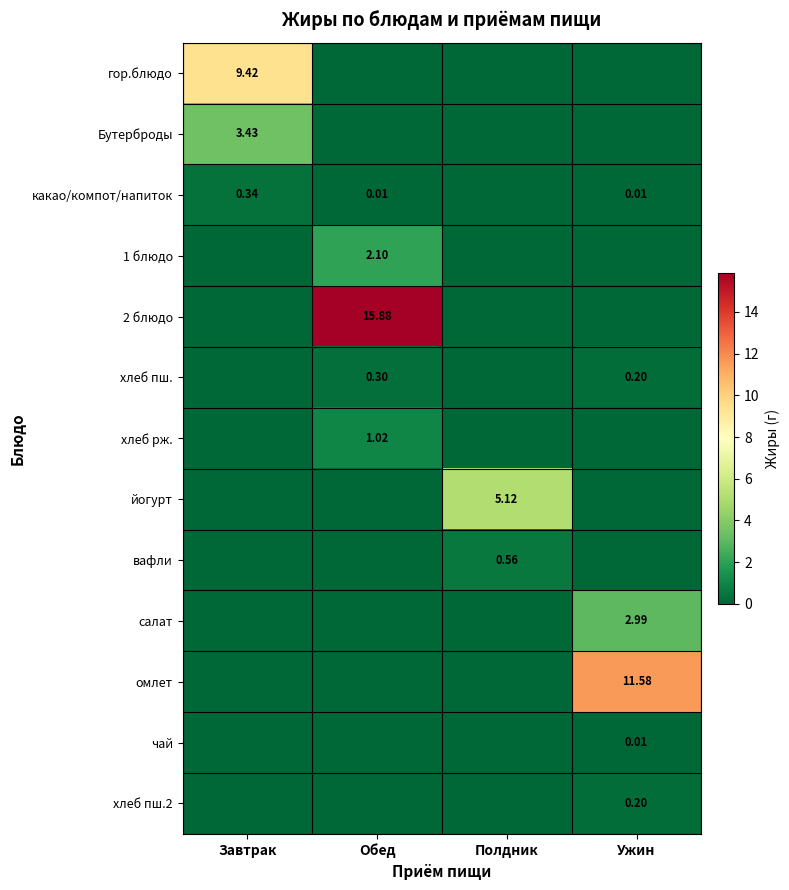

What is the total value across all series at Ужин?

15.0